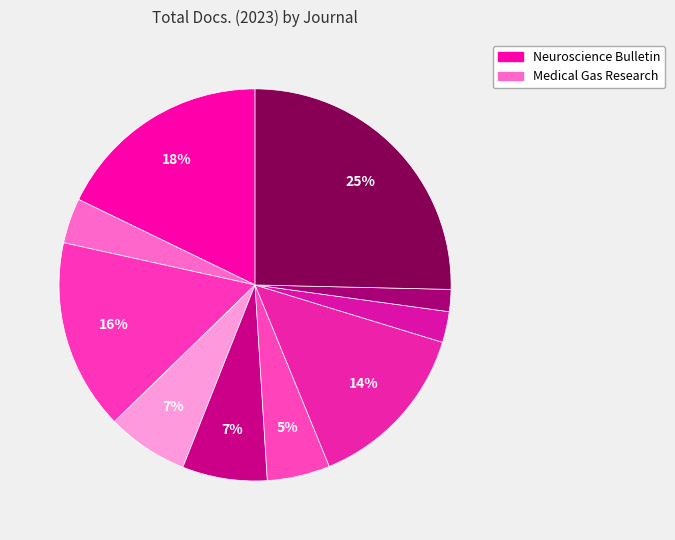

How many slices are in this pie chart?

10